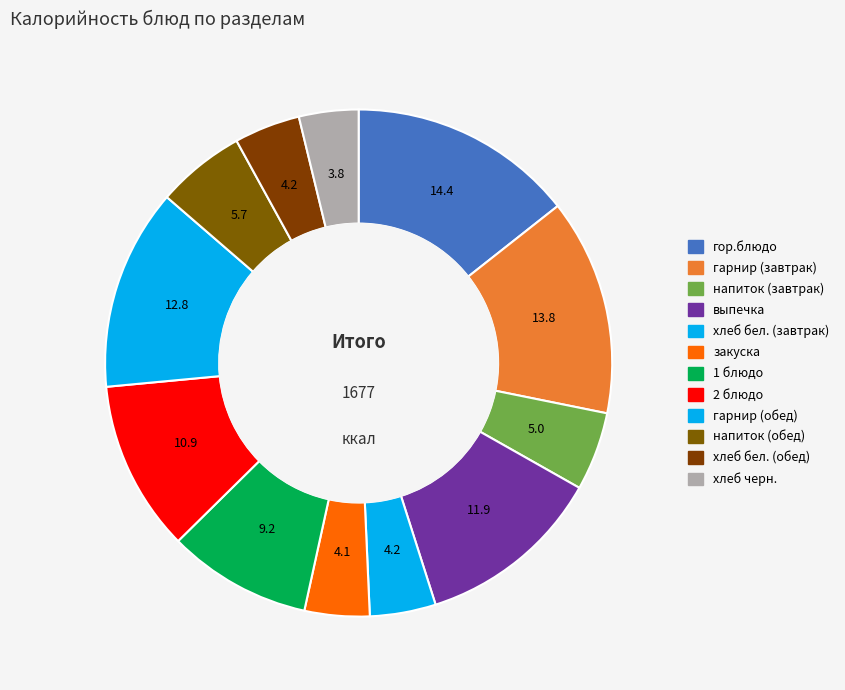

True or false: выпечка accounts for 12% of the total.

True